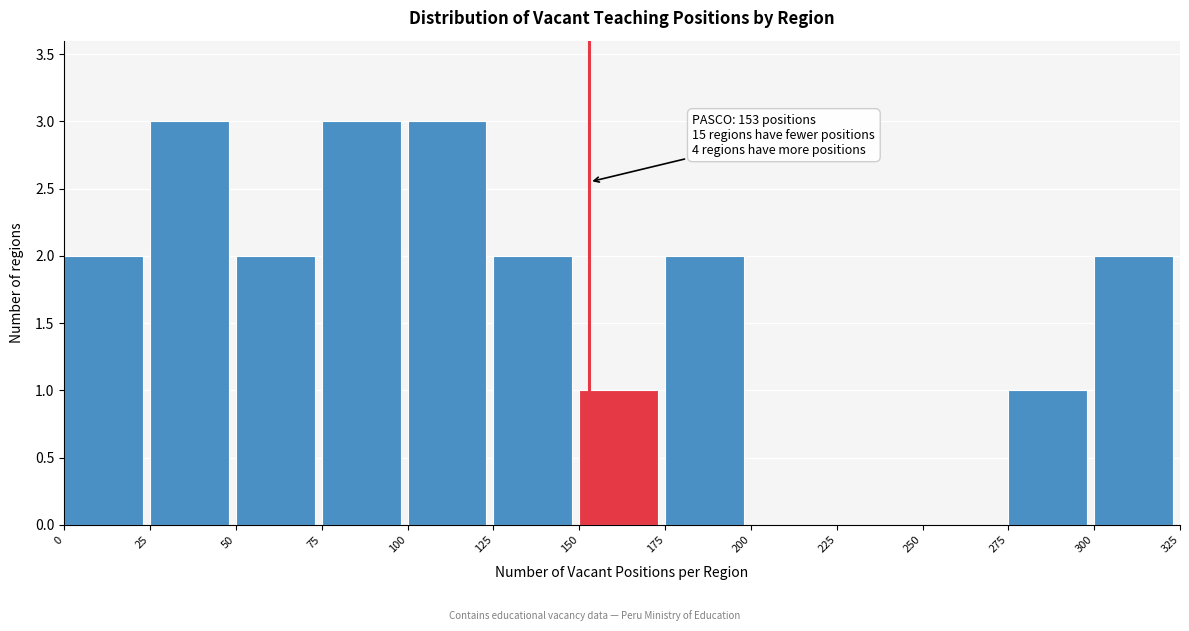

Reading left to right, extract all data points from this chart.

0=2	25=3	50=2	75=3	100=3	125=2	150=1	175=2	200=0	225=0	250=0	275=1	300=2